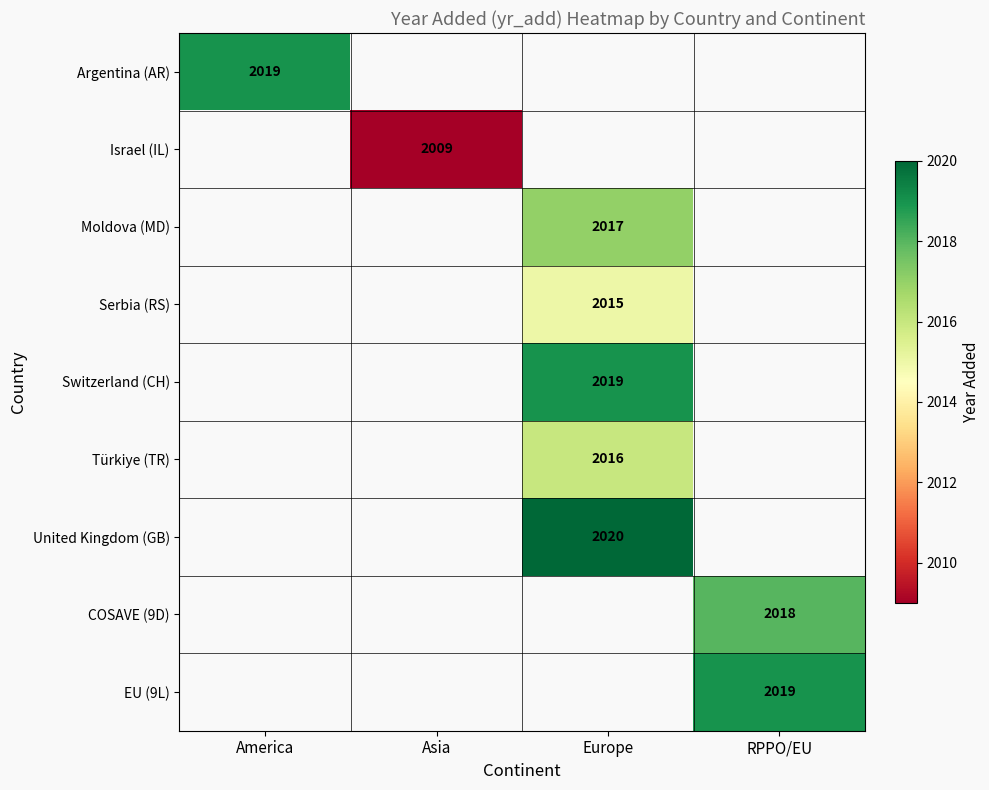

The value of Switzerland (CH) at Europe is 2019. True or false?

True